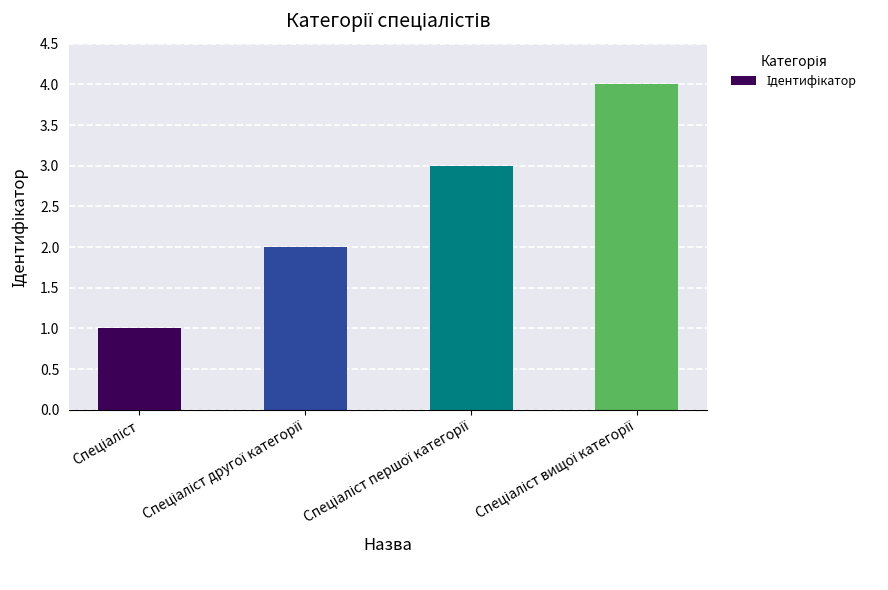

What is the greatest value displayed?

4